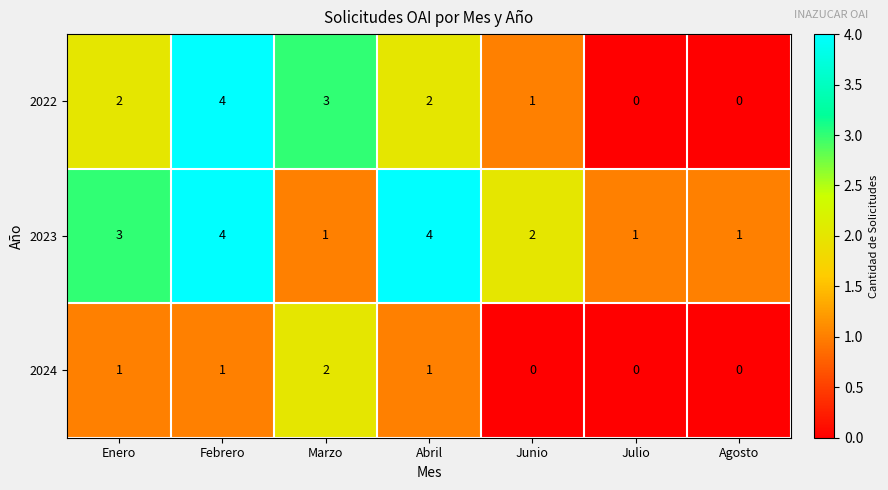

What is the highest value of the 2022 series?

4